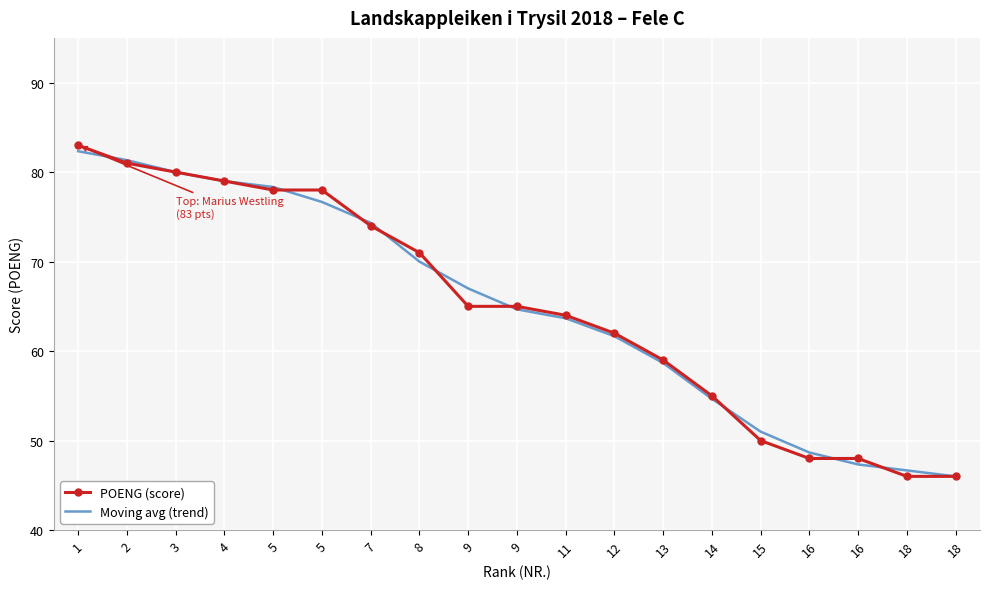

What is the highest value of the POENG (score) series?

83.0